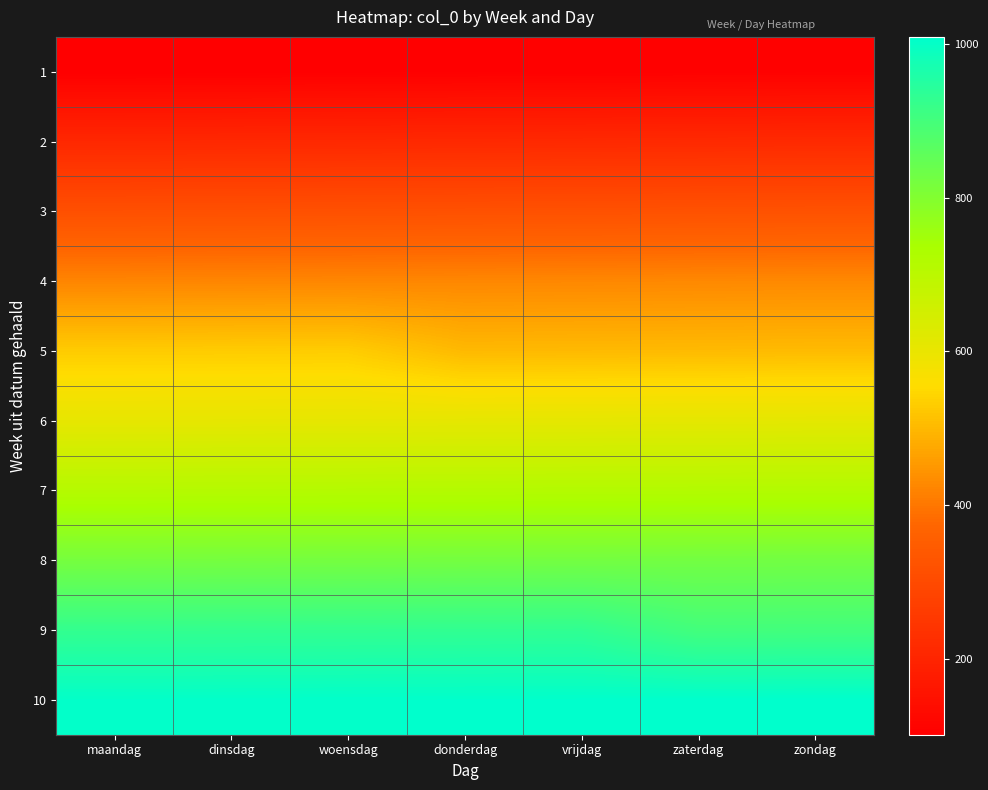

At which category does the chart reach its minimum across all series?

maandag